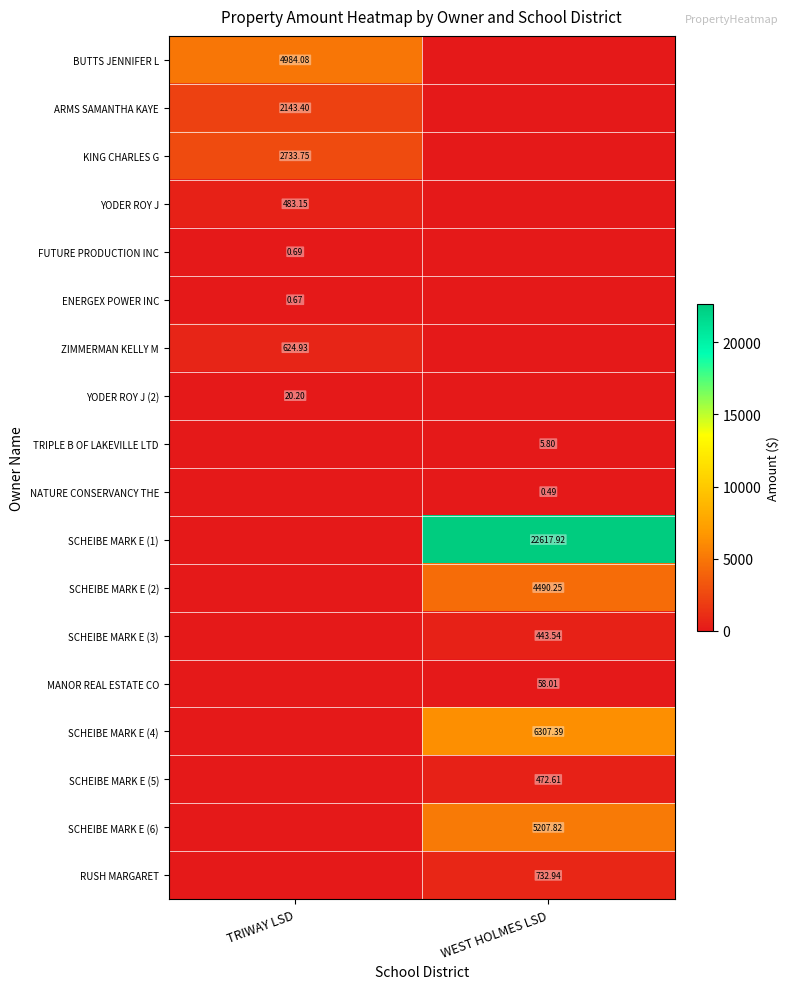

List the series in order of their peak value, lowest first.

NATURE CONSERVANCY THE, ENERGEX POWER INC, FUTURE PRODUCTION INC, TRIPLE B OF LAKEVILLE LTD, YODER ROY J (2), MANOR REAL ESTATE CO, SCHEIBE MARK E (3), SCHEIBE MARK E (5), YODER ROY J, ZIMMERMAN KELLY M, RUSH MARGARET, ARMS SAMANTHA KAYE, KING CHARLES G, SCHEIBE MARK E (2), BUTTS JENNIFER L, SCHEIBE MARK E (6), SCHEIBE MARK E (4), SCHEIBE MARK E (1)